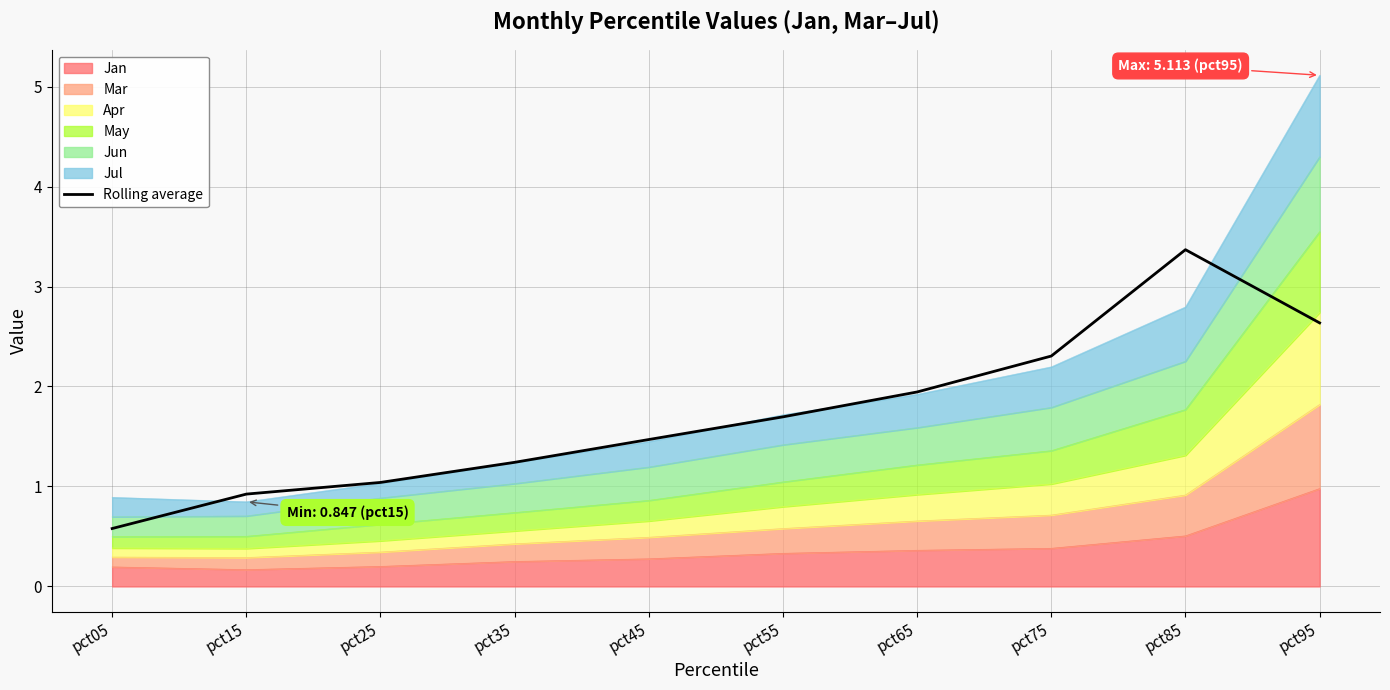

Does the chart display data point markers on the line(s)?

No